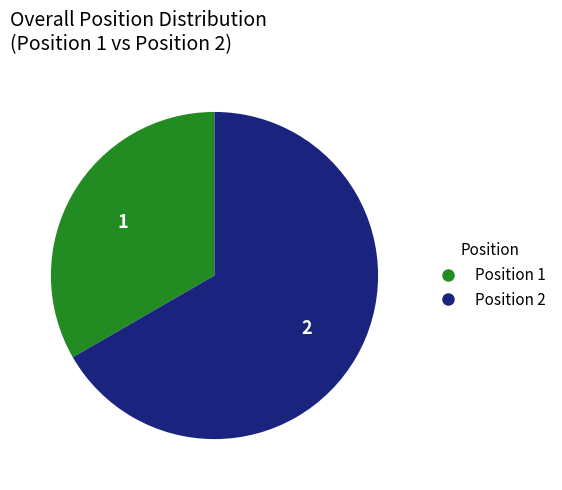

Does any single category account for the majority?

Yes